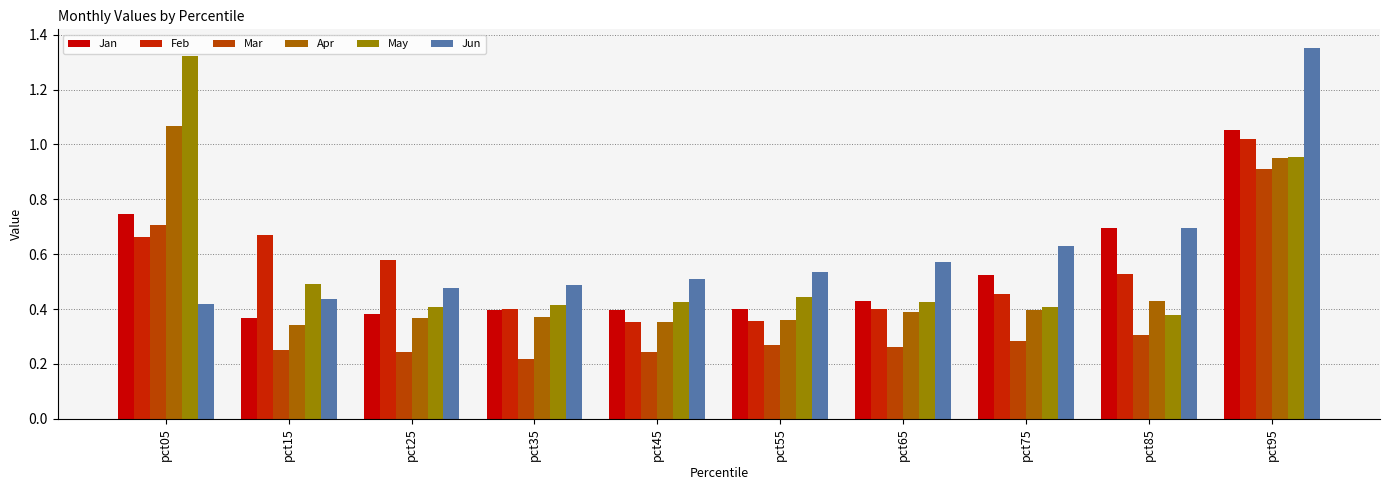

Between pct55 and pct75, which series saw the biggest shift?

Jan